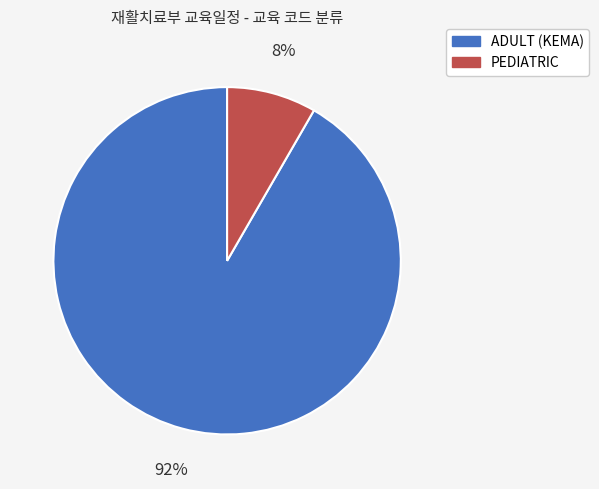

To the nearest percent, what percentage of the pie is ADULT (KEMA)?

92%